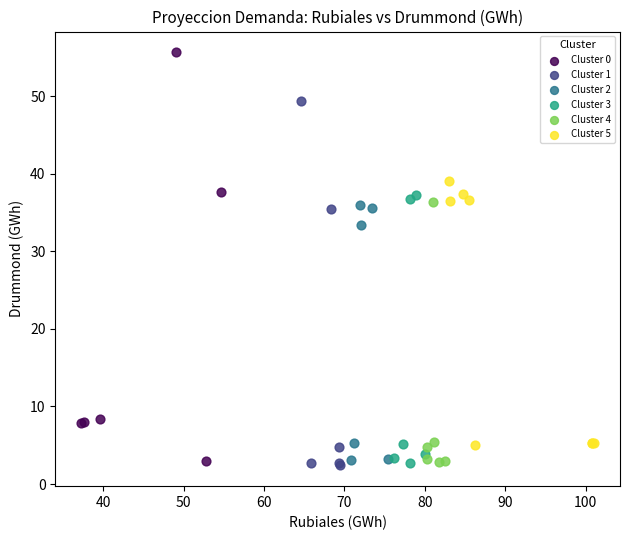

Which series has the largest Y range (max minus min)?

Cluster 0